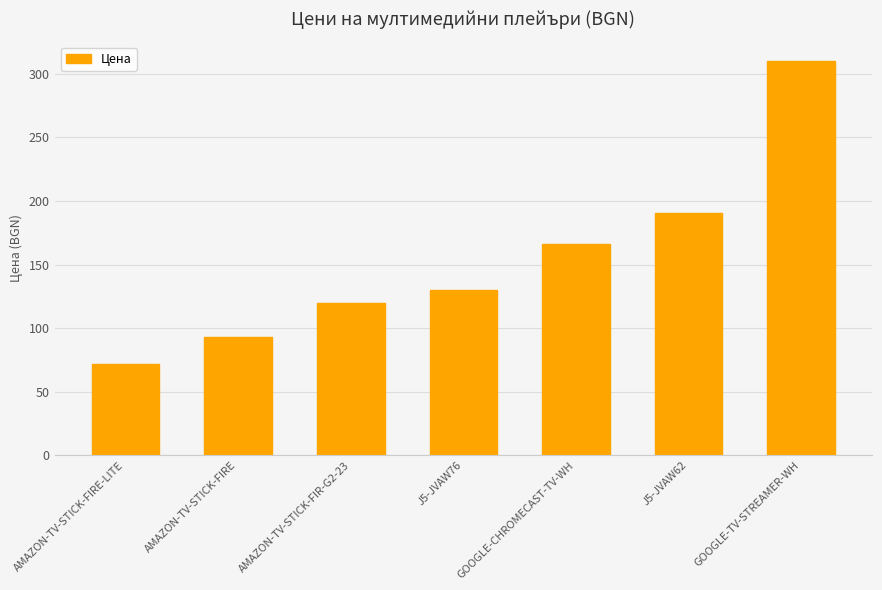

Rank the categories by value from highest to lowest.

GOOGLE-TV-STREAMER-WH, J5-JVAW62, GOOGLE-CHROMECAST-TV-WH, J5-JVAW76, AMAZON-TV-STICK-FIR-G2-23, AMAZON-TV-STICK-FIRE, AMAZON-TV-STICK-FIRE-LITE